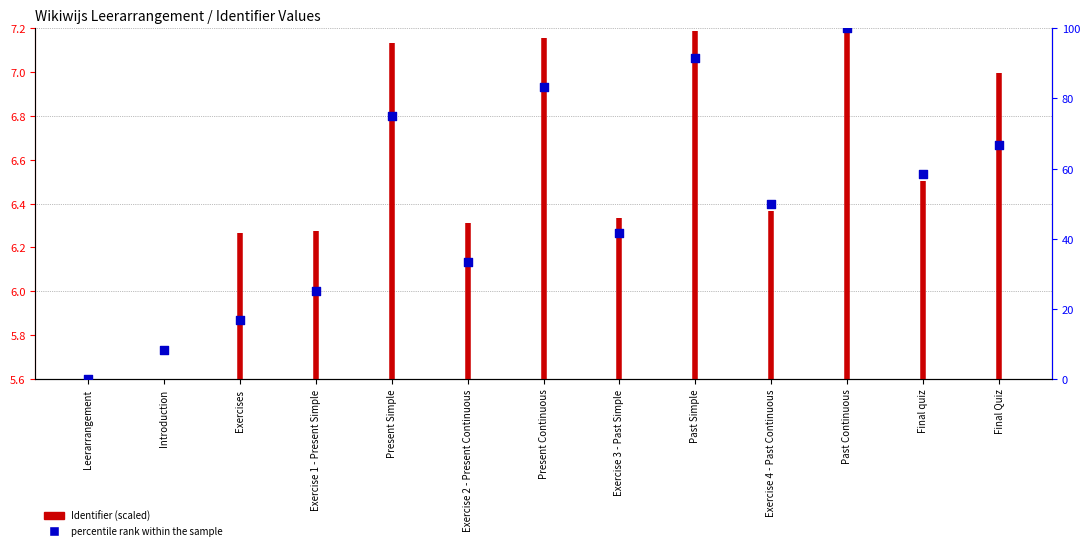

What is the ratio of the value at Exercise 3 - Past Simple to the value at Exercises?

2.5